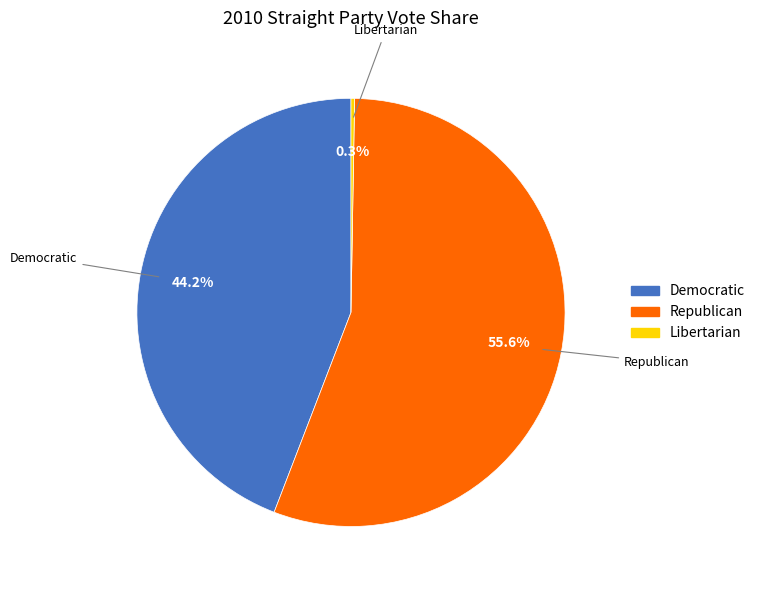

Does any single category account for the majority?

Yes